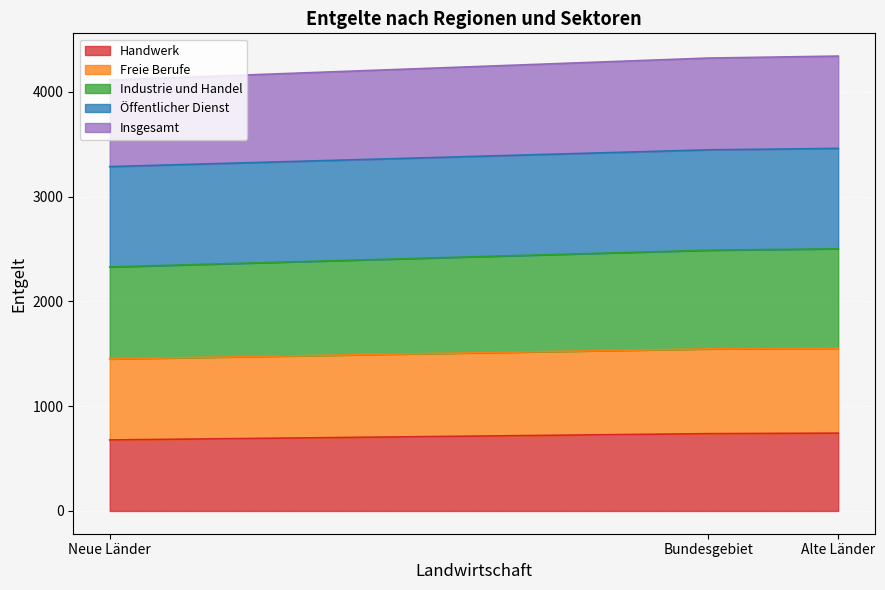

True or false: Handwerk has a value of 743 at Alte Länder.

True